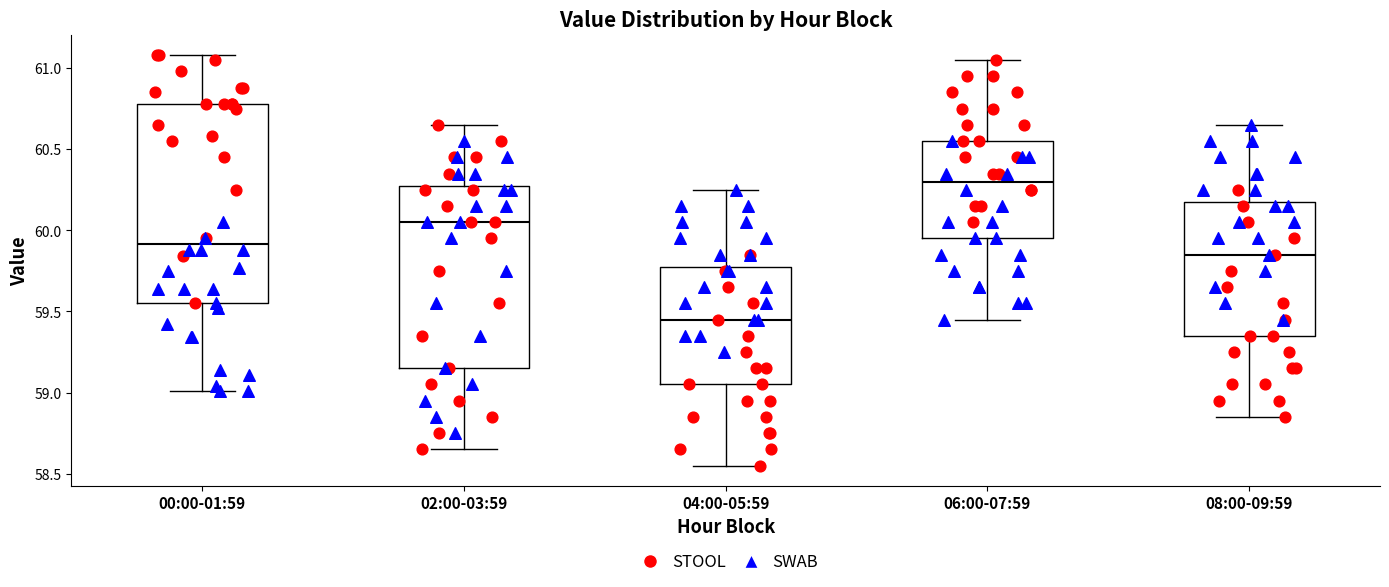

Reading left to right, transcribe this box plot: for each box, give where its median line is, the range the box spans, and where its two whiskers end, as read against the y-axis. The values are not printed on the chart, so give them approximately, as read against the axis.

00:00-01:59: median 59.90, box 59.55 to 60.80, whiskers 59.00 to 61.10
02:00-03:59: median 60.05, box 59.15 to 60.30, whiskers 58.65 to 60.65
04:00-05:59: median 59.45, box 59.05 to 59.80, whiskers 58.55 to 60.25
06:00-07:59: median 60.30, box 59.95 to 60.55, whiskers 59.45 to 61.05
08:00-09:59: median 59.85, box 59.35 to 60.20, whiskers 58.85 to 60.65